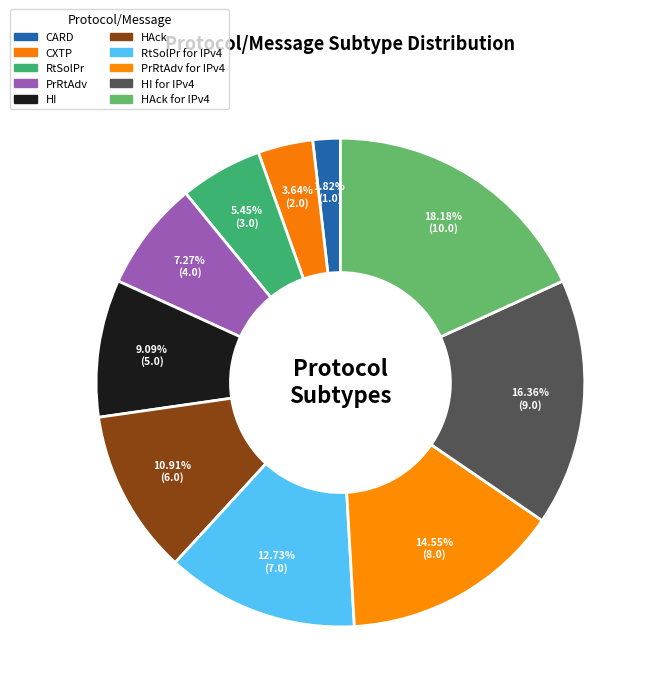

Count the number of slices in the pie.

10